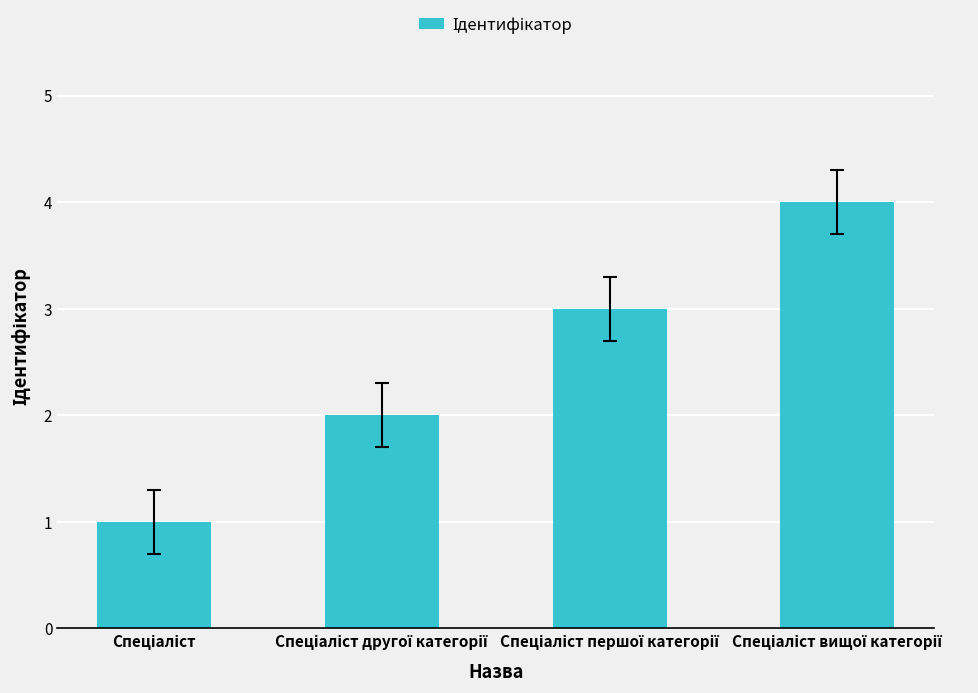

How many categories are shown in the chart?

4